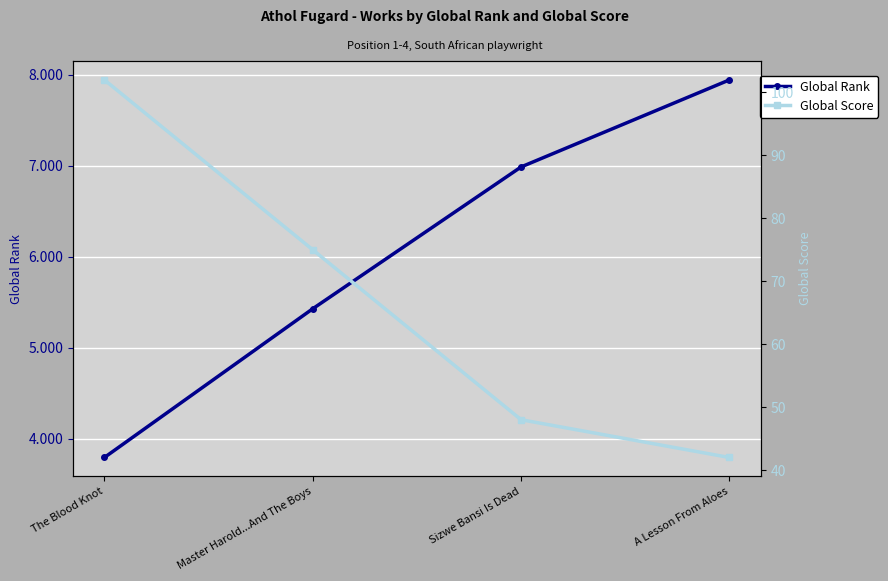

What is the maximum value for Global Rank?

7944